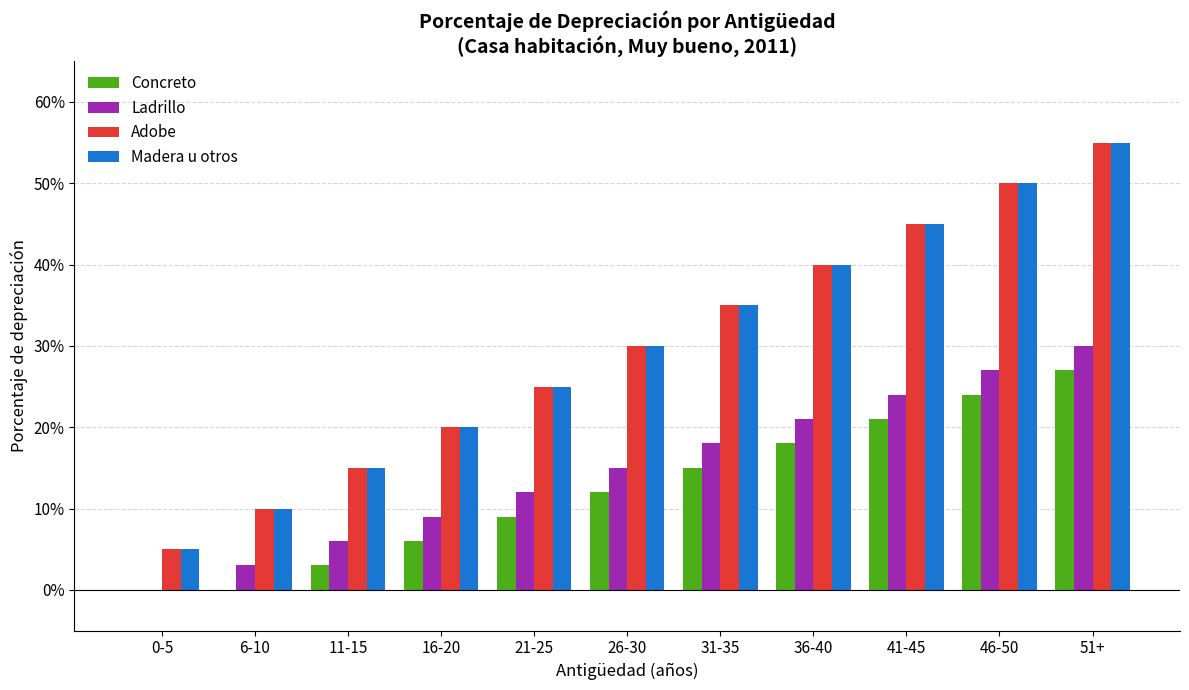

How many series are shown in this chart?

4